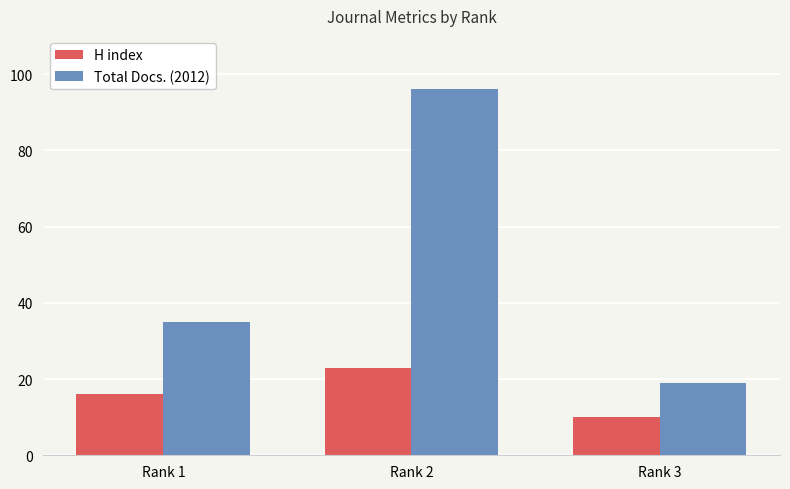

What is the maximum value shown in the chart?

96